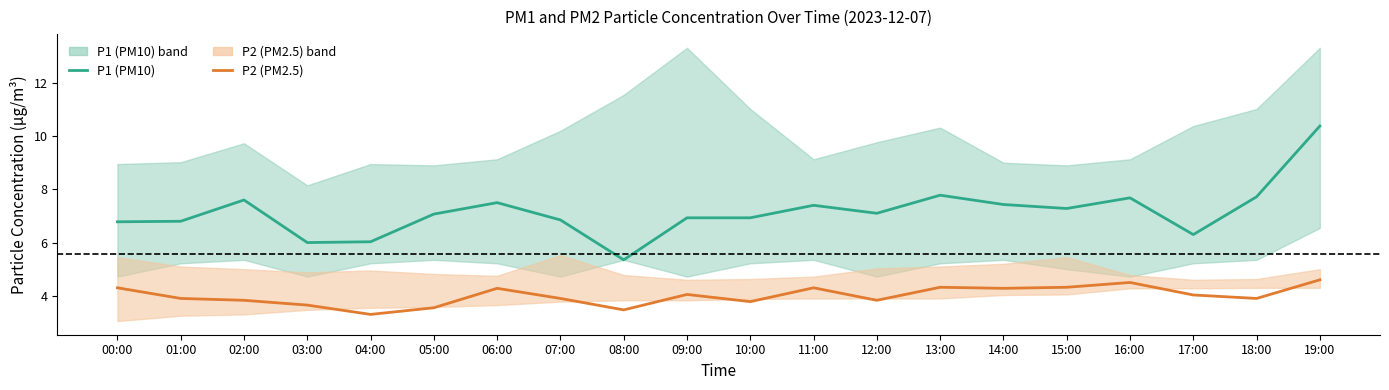

What are all the series names shown in the legend?

P1 (PM10), P2 (PM2.5)